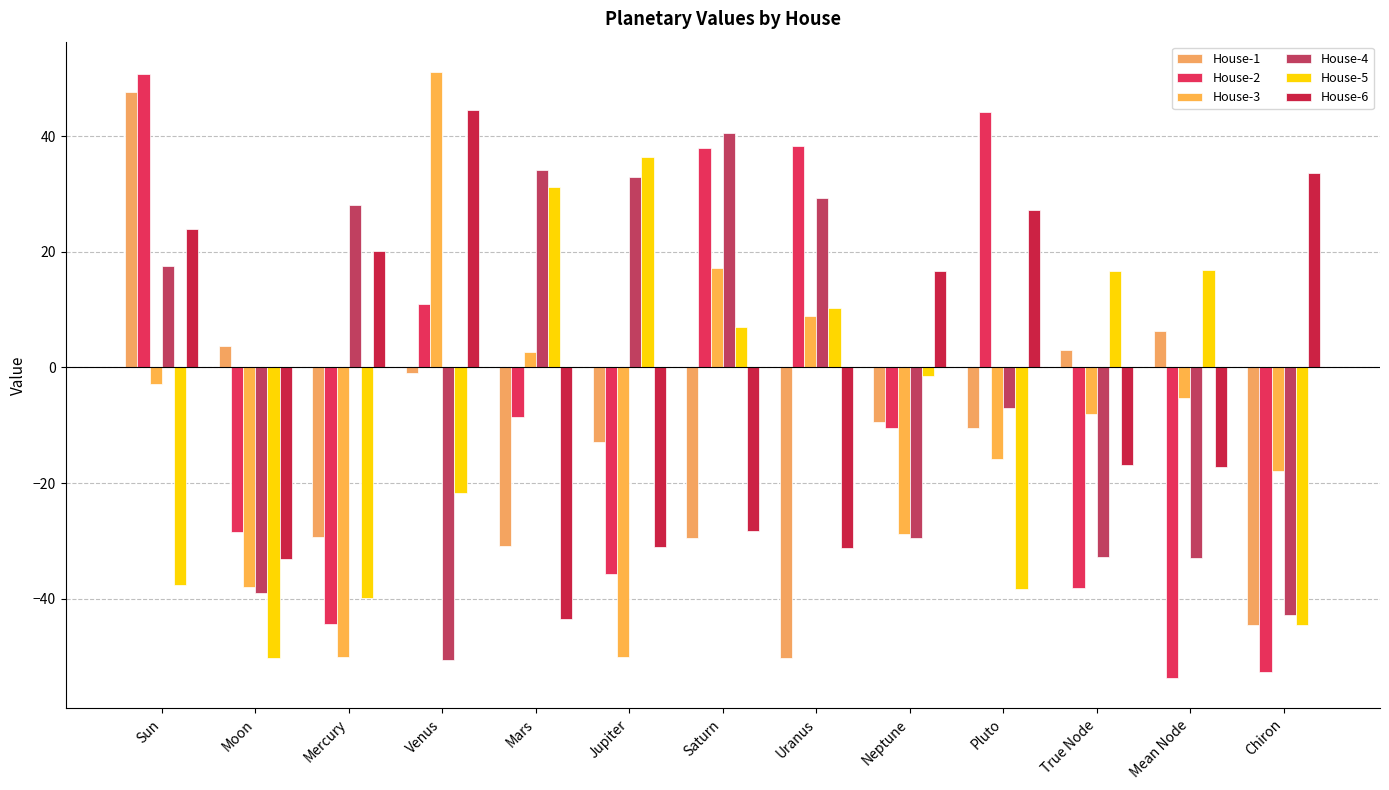

What position from the right is Pluto?

4